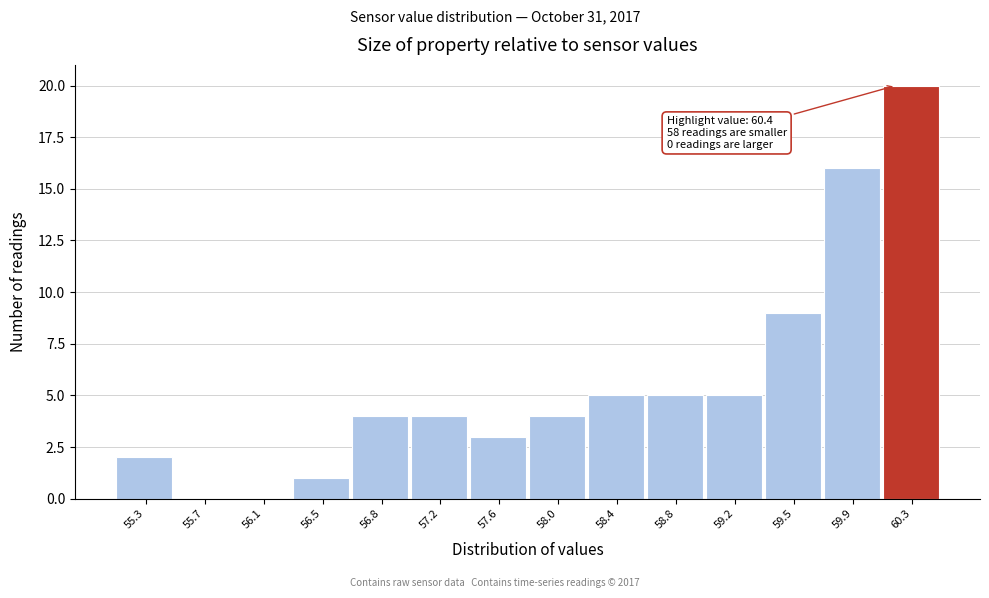

Reading left to right, what are all the values shown in this chart?

55.3=2	55.7=0	56.1=0	56.5=1	56.8=4	57.2=4	57.6=3	58.0=4	58.4=5	58.8=5	59.2=5	59.5=9	59.9=16	60.3=20